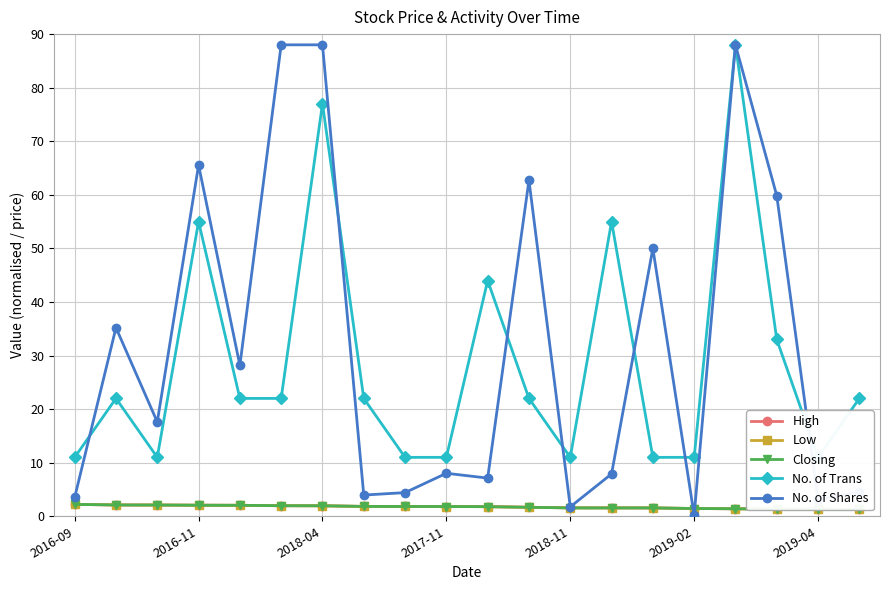

Reading left to right, what are all the values shown in this chart?

High: 2.2	2.1	2.1	2.1	2.0	2.0	2.0	1.8	1.8	1.8	1.8	1.7	1.6	1.6	1.6	1.4	1.4	1.3	1.3	1.3
Low: 2.2	2.1	2.1	2.1	2.0	2.0	1.9	1.8	1.8	1.8	1.8	1.7	1.6	1.6	1.6	1.4	1.4	1.3	1.3	1.3
Closing: 2.2	2.1	2.1	2.1	2.0	2.0	2.0	1.8	1.8	1.8	1.8	1.7	1.6	1.6	1.6	1.4	1.4	1.3	1.3	1.3
No. of Trans: 11.0	22.0	11.0	55.0	22.0	22.0	77.0	22.0	11.0	11.0	44.0	22.0	11.0	55.0	11.0	11.0	88.0	33.0	11.0	22.0
No. of Shares: 3.5	35.2	17.6	65.6	28.2	88.0	88.0	4.0	4.4	8.0	7.1	62.7	1.8	7.9	50.0	0.2	88.0	59.8	3.1	4.6